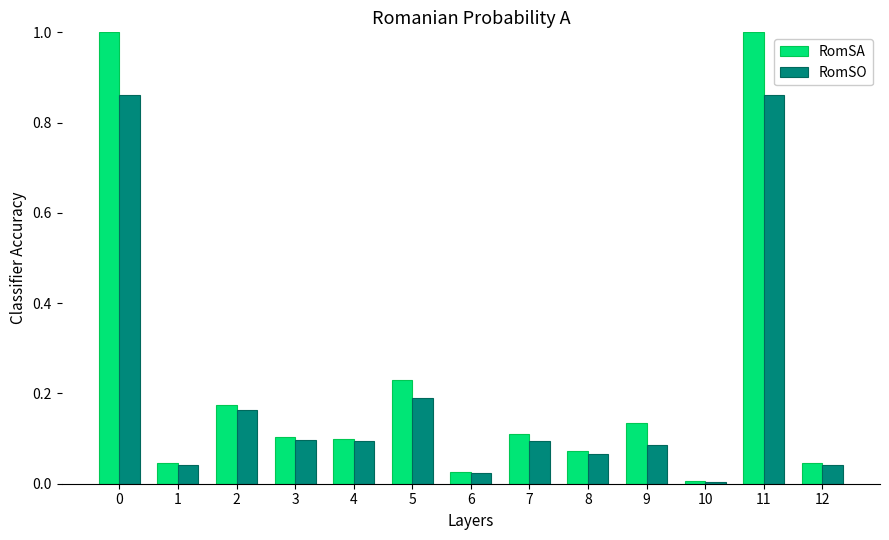

Which series has the largest total across all categories?

RomSA